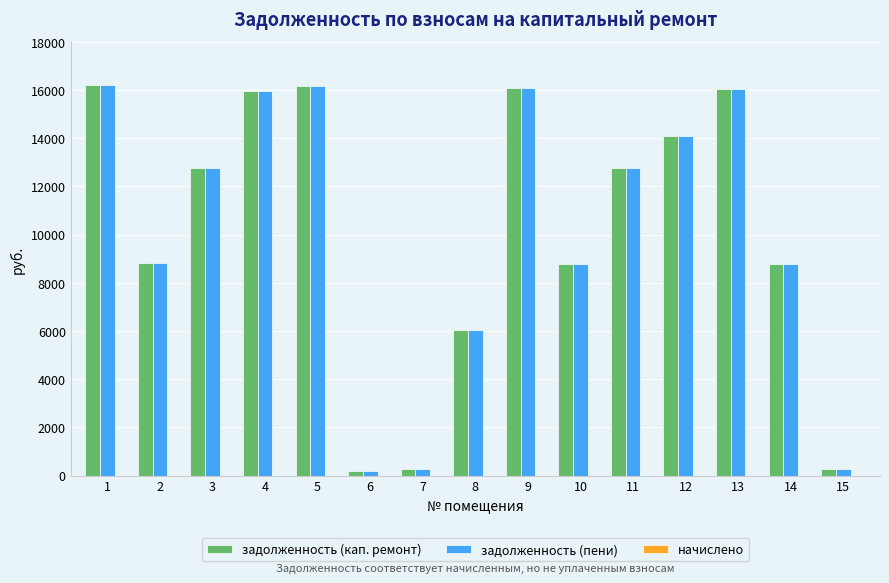

At how many categories does at least one series exceed 9240?

8